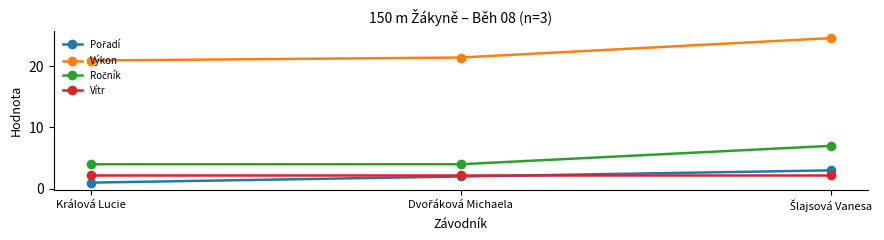

What is the label of the 1st point from the left?

Králová Lucie